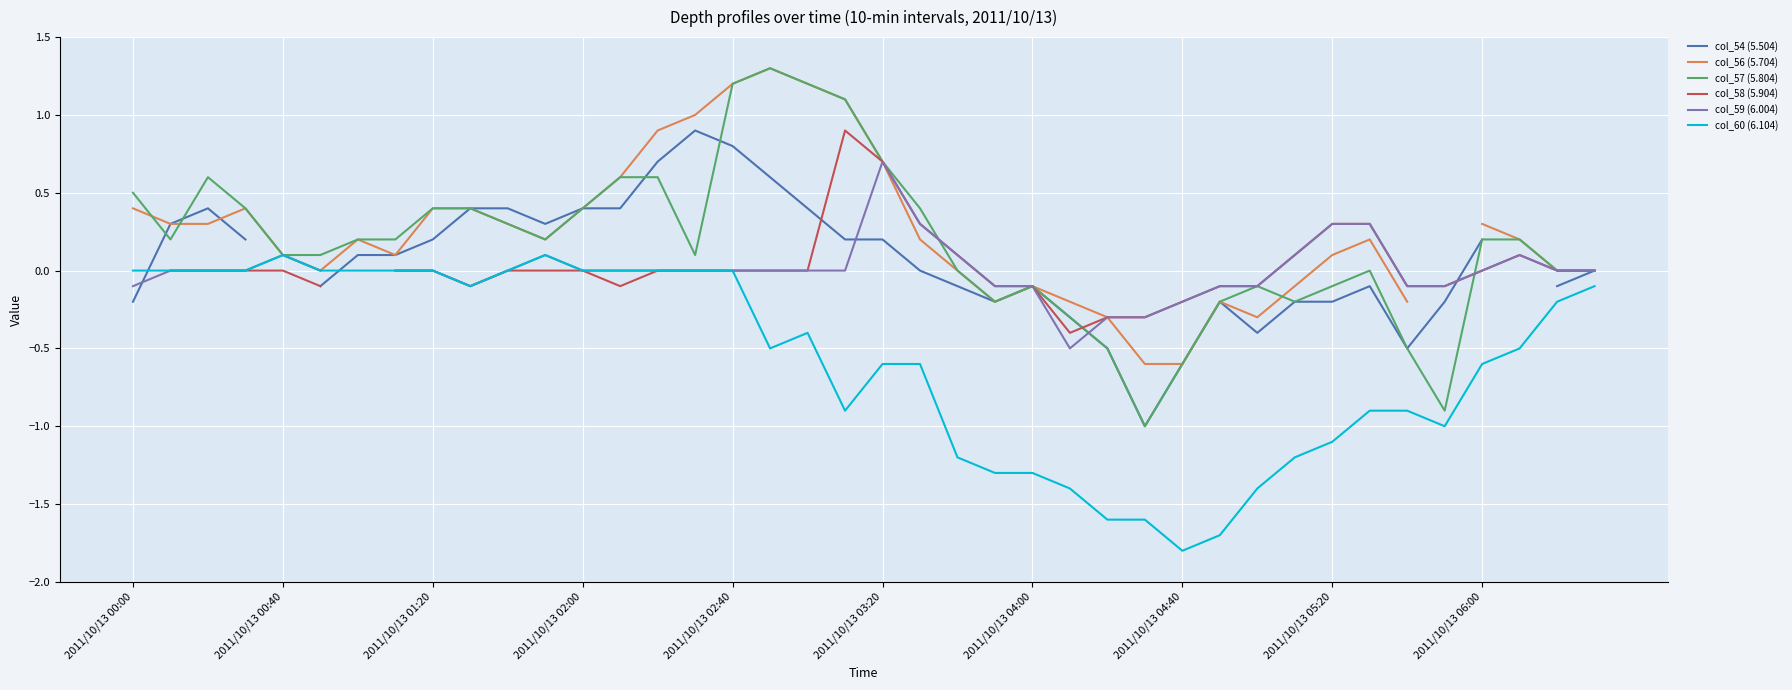

Is it true that col_56 (5.704) equals 0.3 at 21?

False